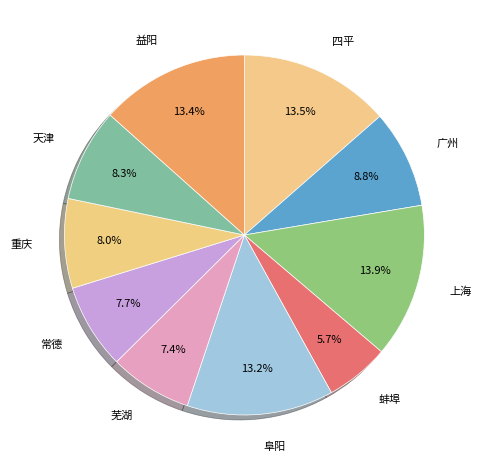

Count the number of slices in the pie.

10